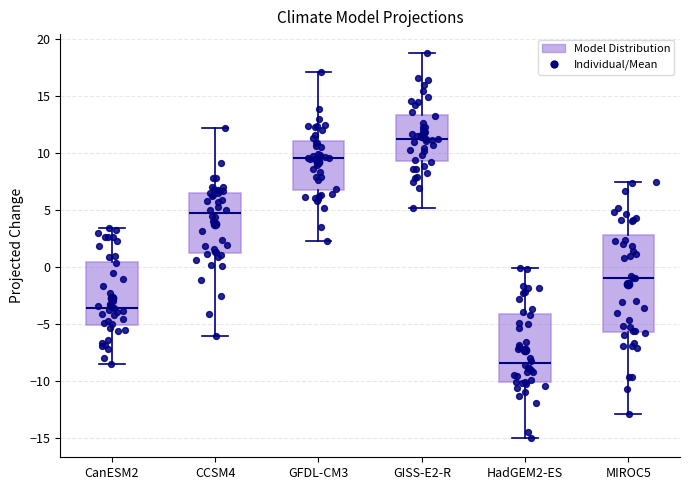

Which box's median line is the lowest?

HadGEM2-ES